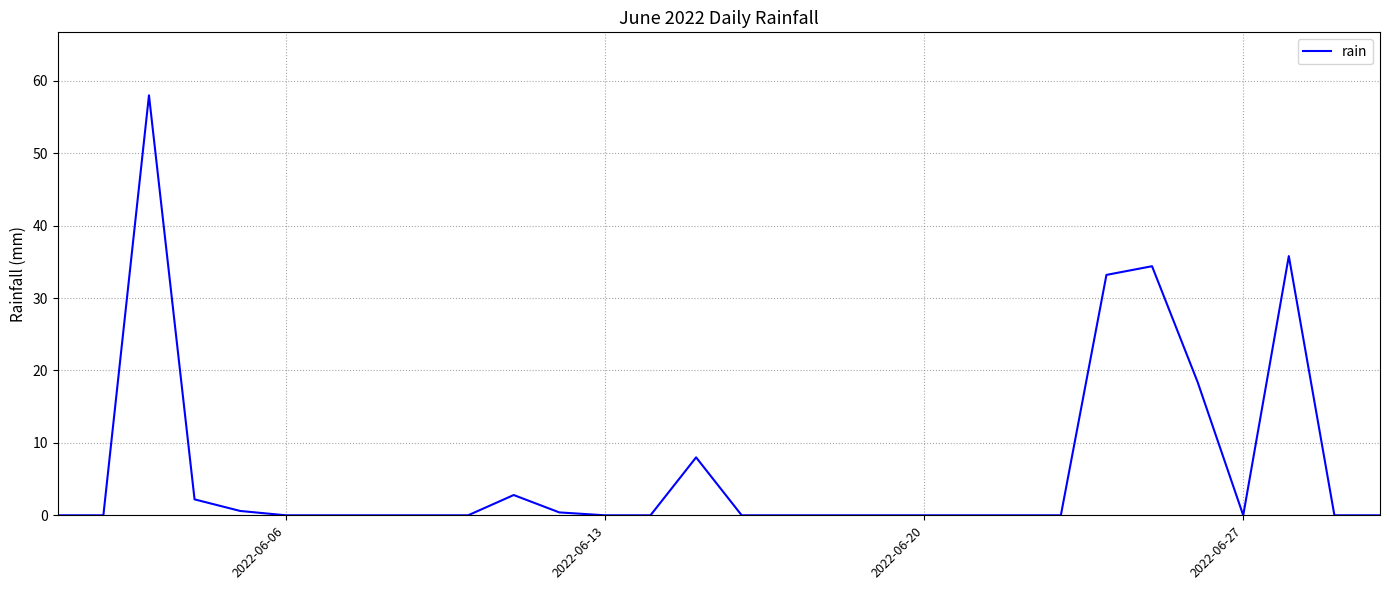

What is the maximum value shown in the chart?

58.0